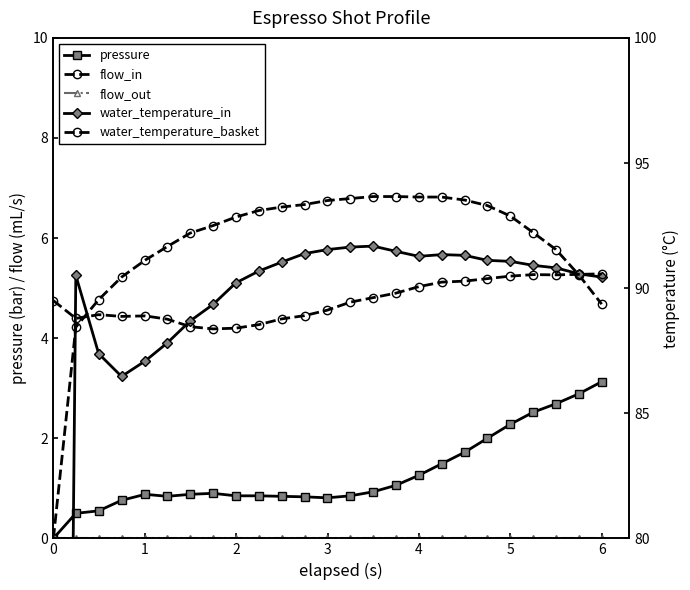

What is the total value across all series at 3?

181.3